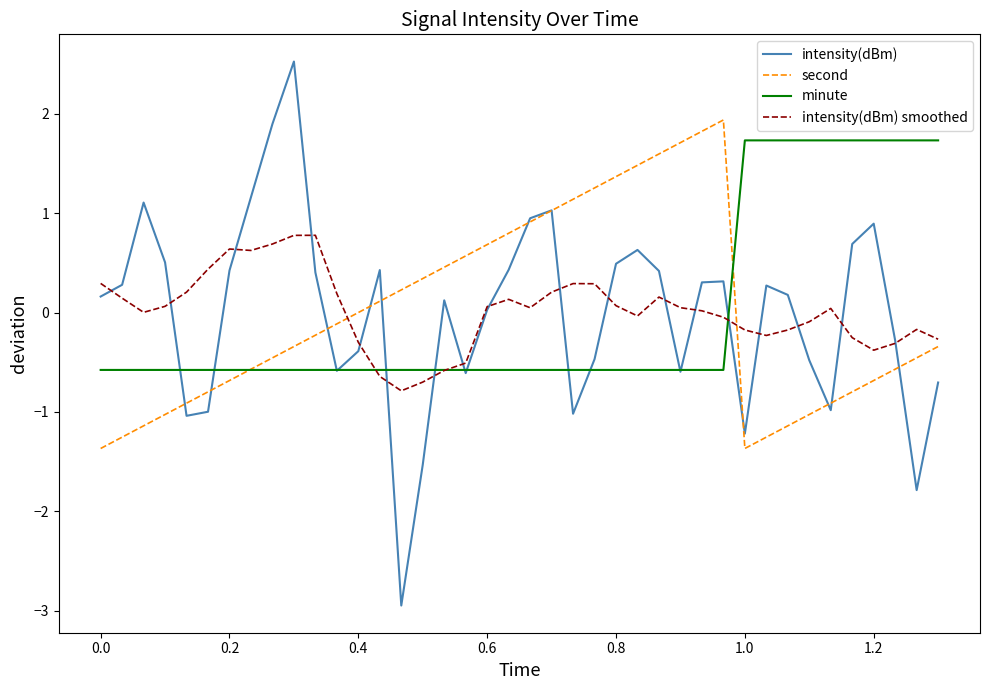

What are all the series names shown in the legend?

intensity(dBm), second, minute, intensity(dBm) smoothed